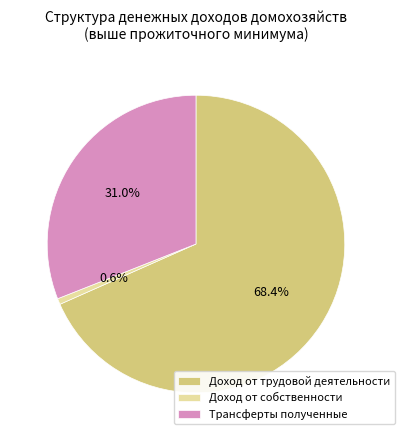

How many slices are in this pie chart?

3